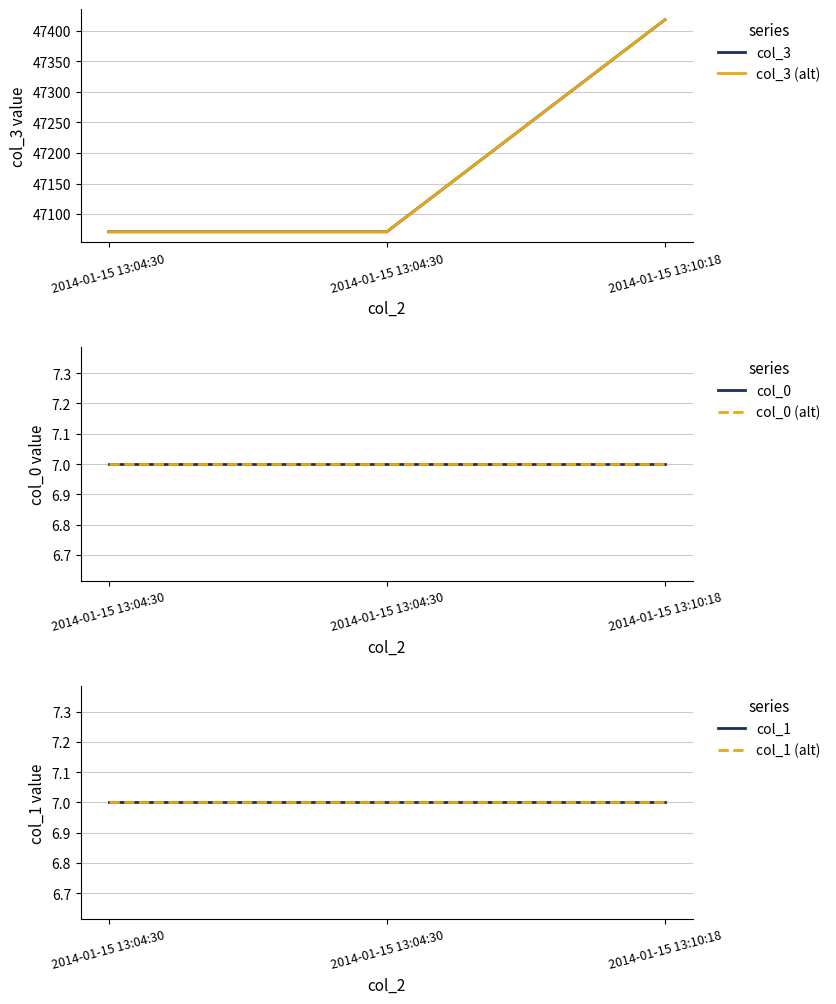

The value of col_3 (alt) at 2014-01-15 13:04:30 is 84389.9. True or false?

False